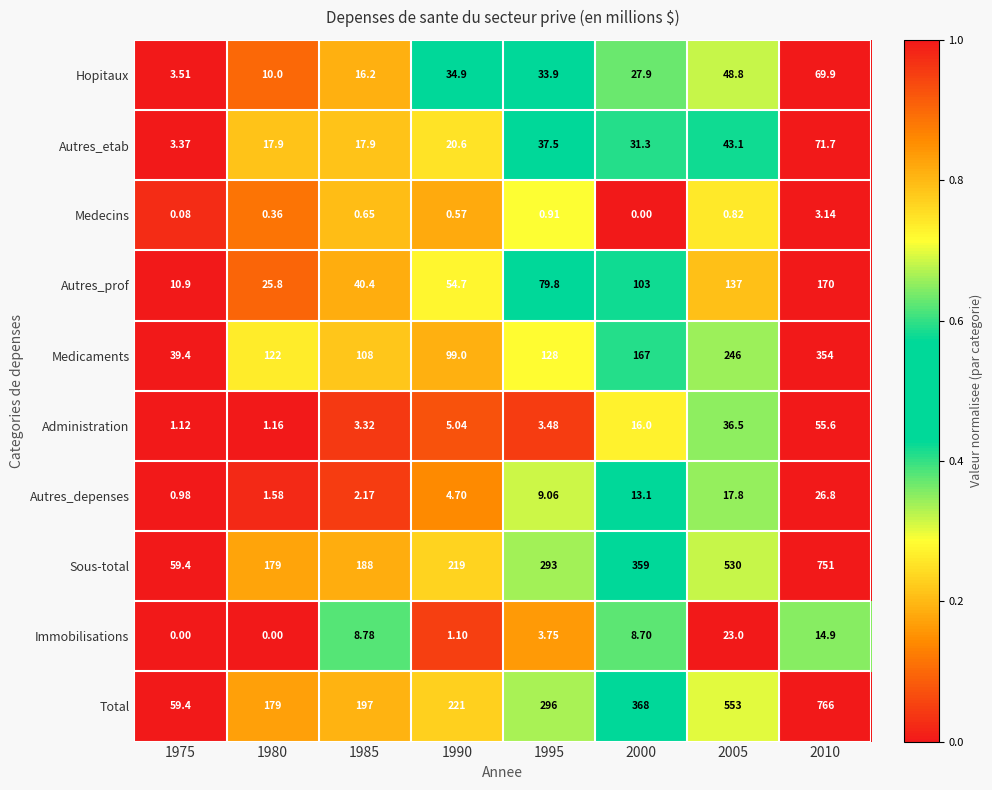

Which series has the largest range (max minus min)?

Total